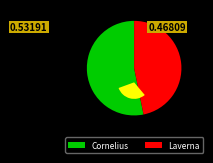

Rank the categories by value from lowest to highest.

Laverna, Cornelius